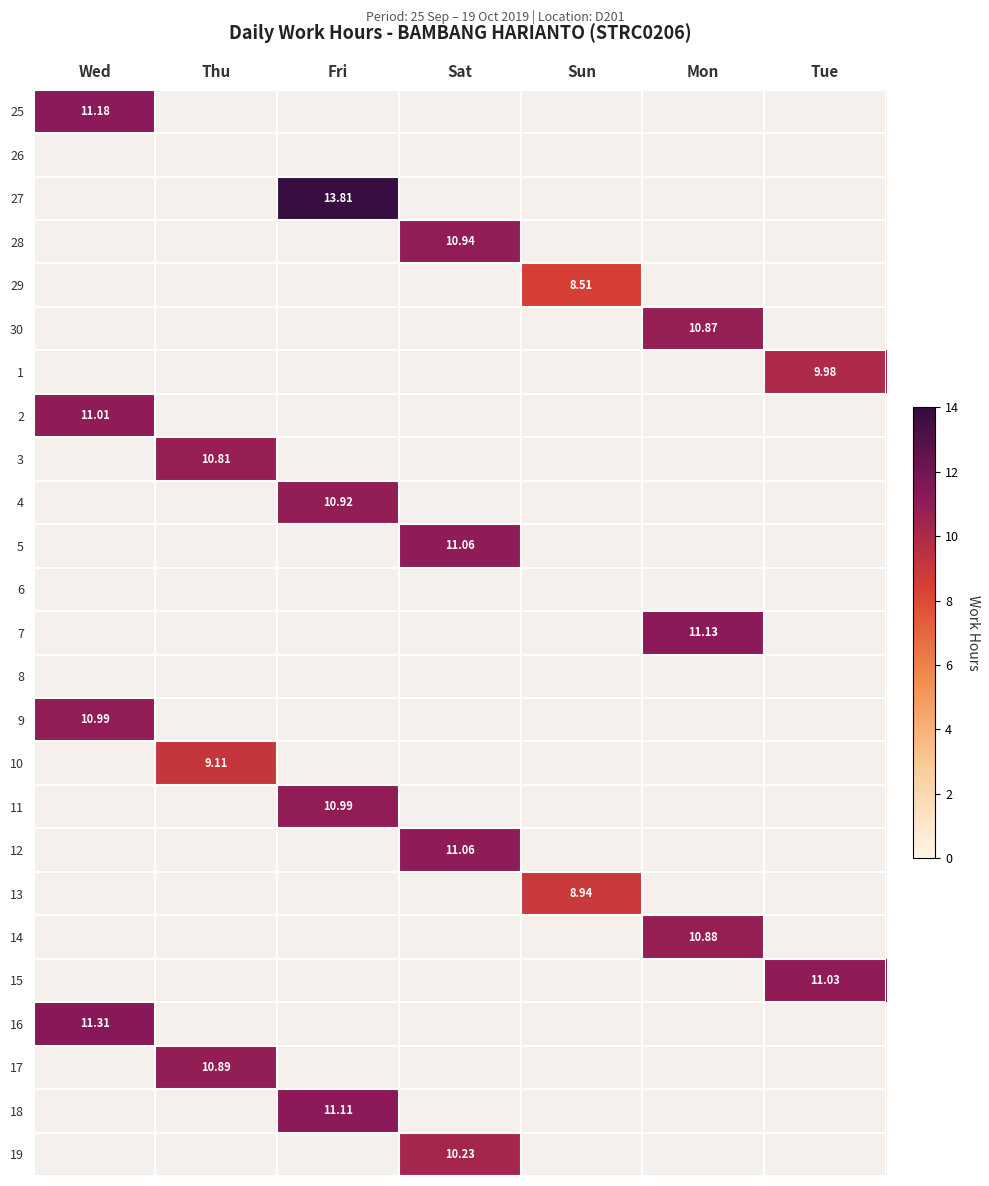

At Wed, list the series in order from largest to smallest.

16, 25, 2, 9, 26, 27, 28, 29, 30, 1, 3, 4, 5, 6, 7, 8, 10, 11, 12, 13, 14, 15, 17, 18, 19